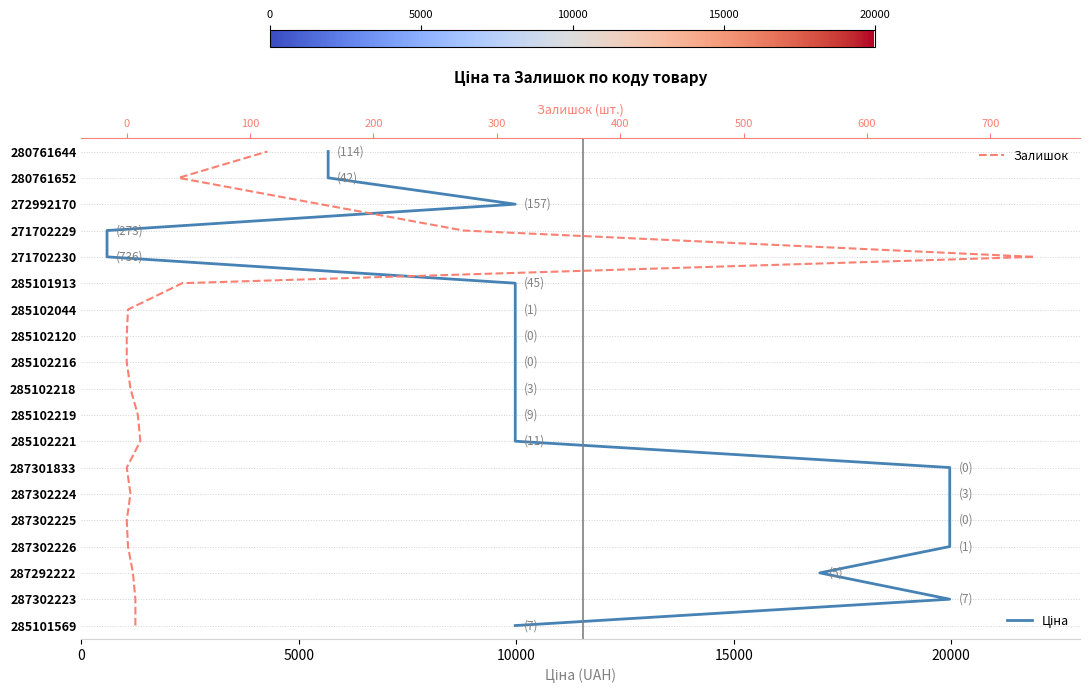

Which series has the widest spread of values?

Ціна